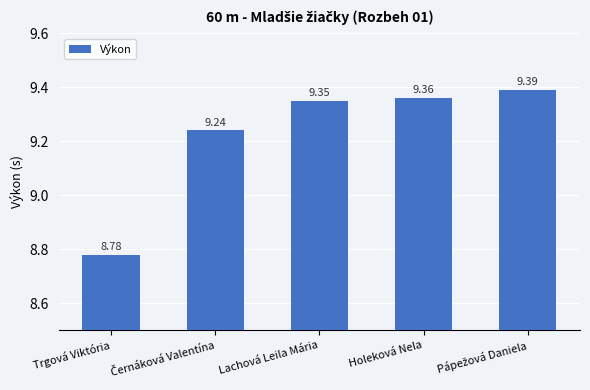

What is the label of the 2nd bar from the right?

Holeková Nela